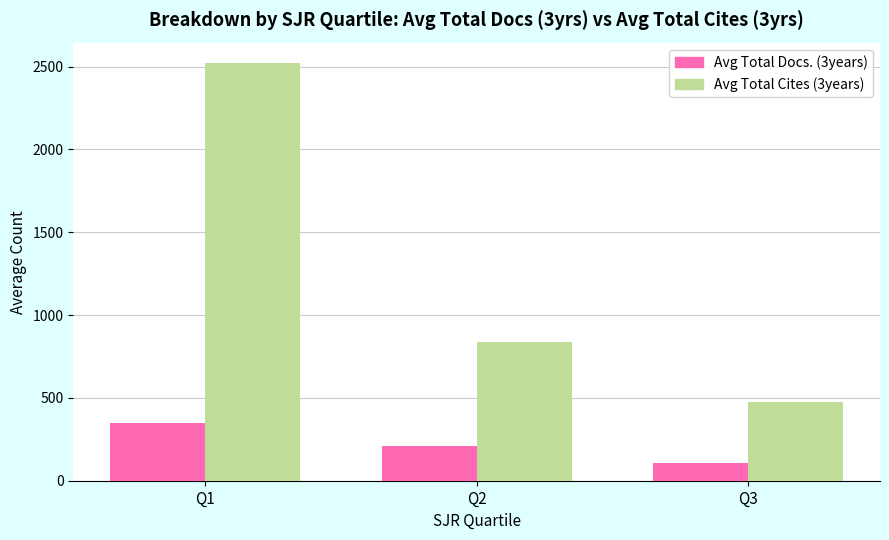

At how many categories does at least one series exceed 779?

2